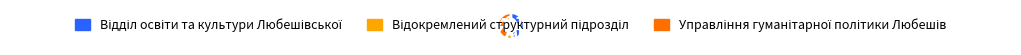

Does any single category account for the majority?

No